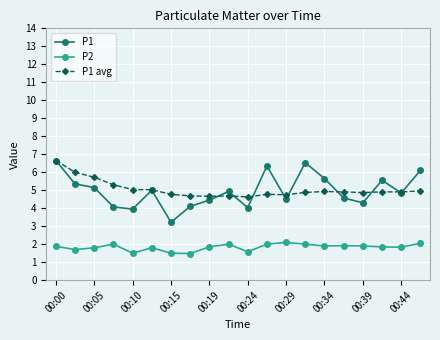

What is the difference between the maximum and minimum values in the P2 series?

0.6